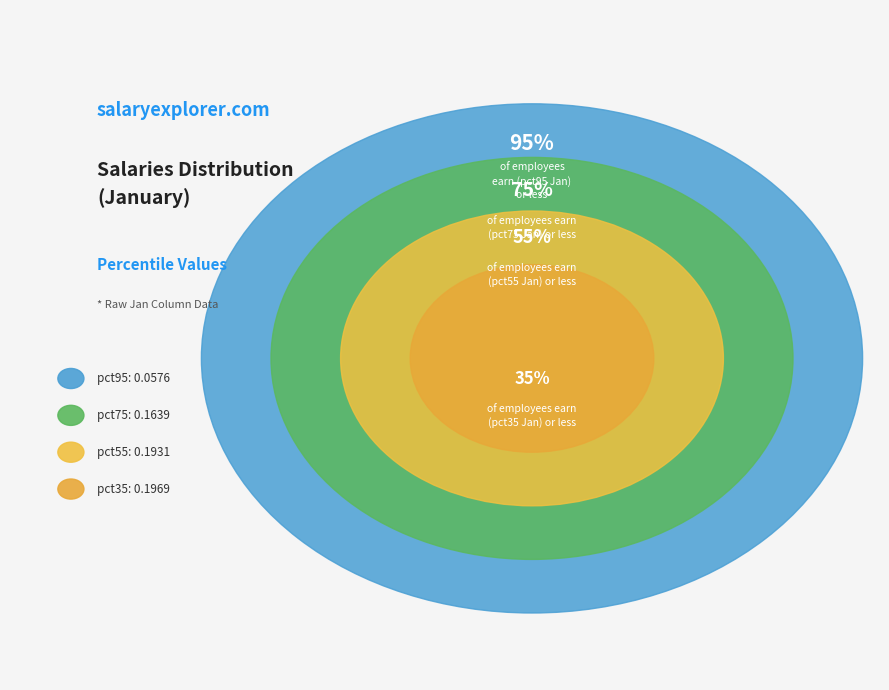

Does any single category account for the majority?

No